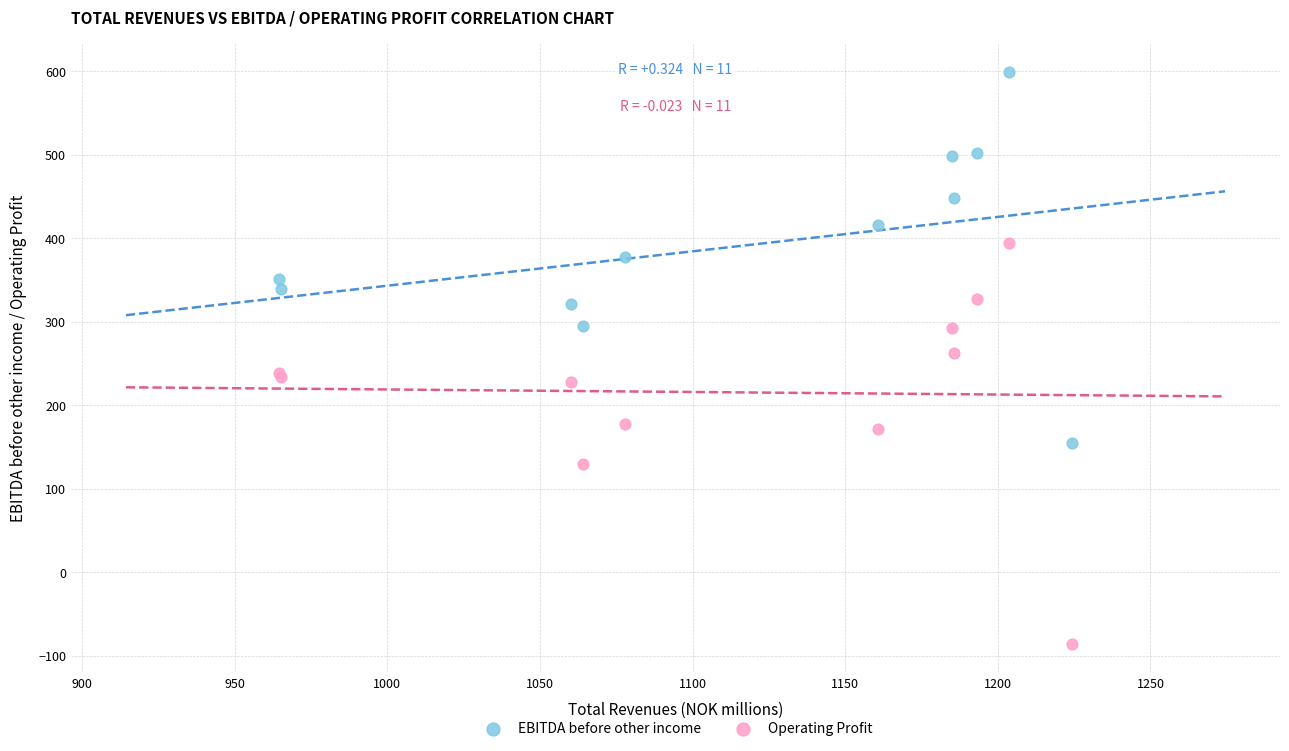

What is the X range (max minus min) for the scatter plot?

260.1